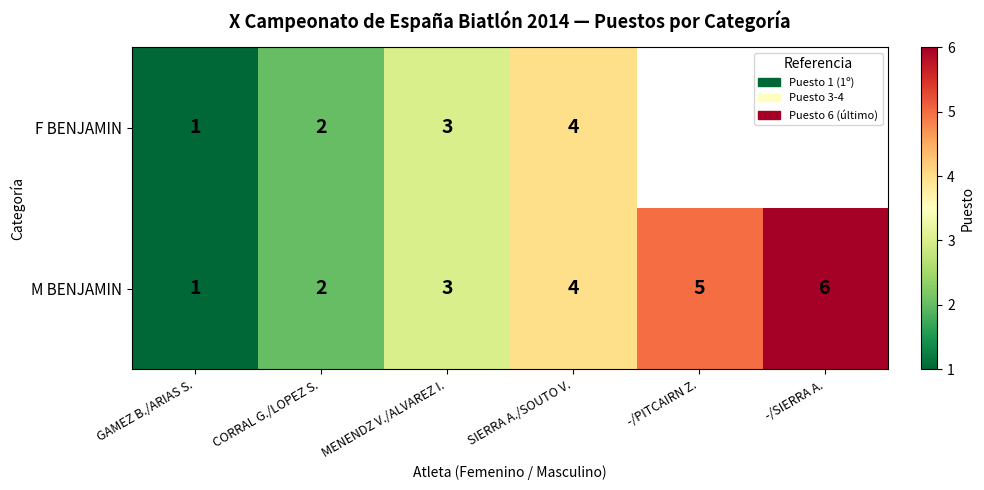

Is it true that M BENJAMIN equals 3 at MENENDZ V./ALVAREZ I.?

True